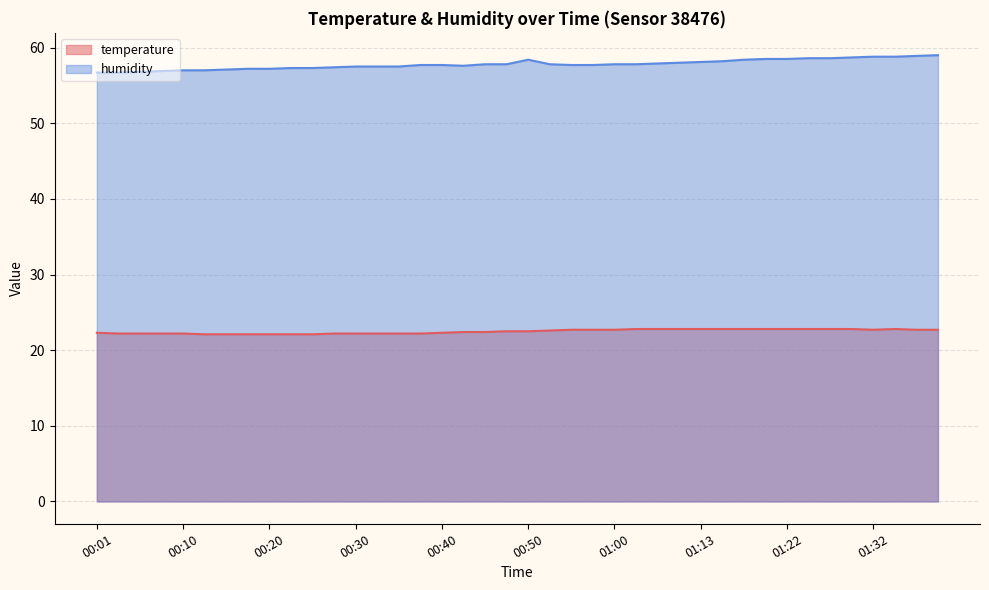

What is the total value across all series at 01:04?

80.7